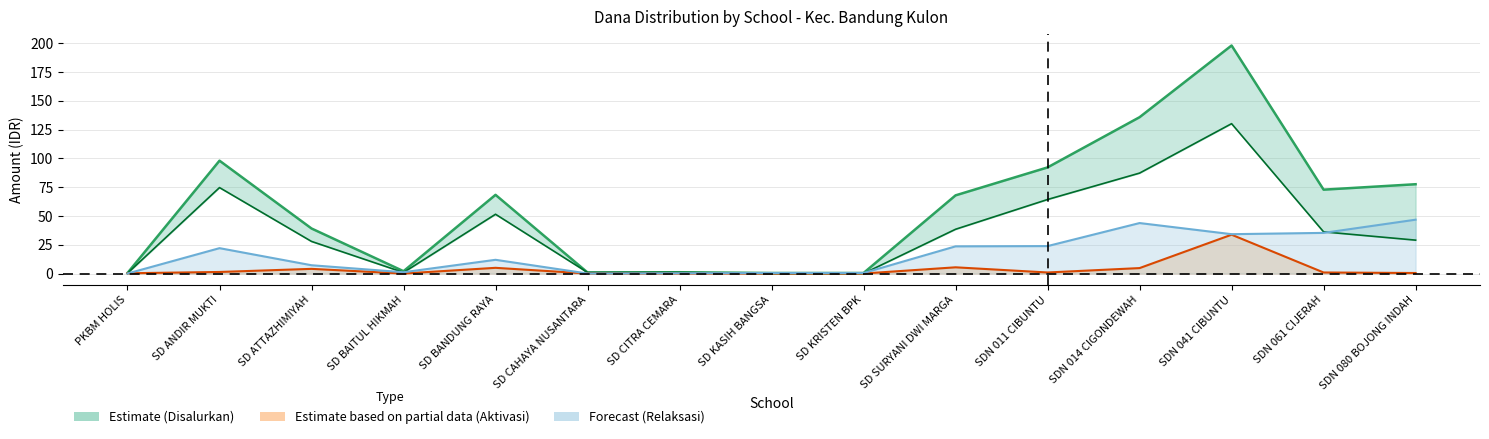

Which series changed the most between SD KASIH BANGSA and SD SURYANI DWI MARGA?

Disalurkan